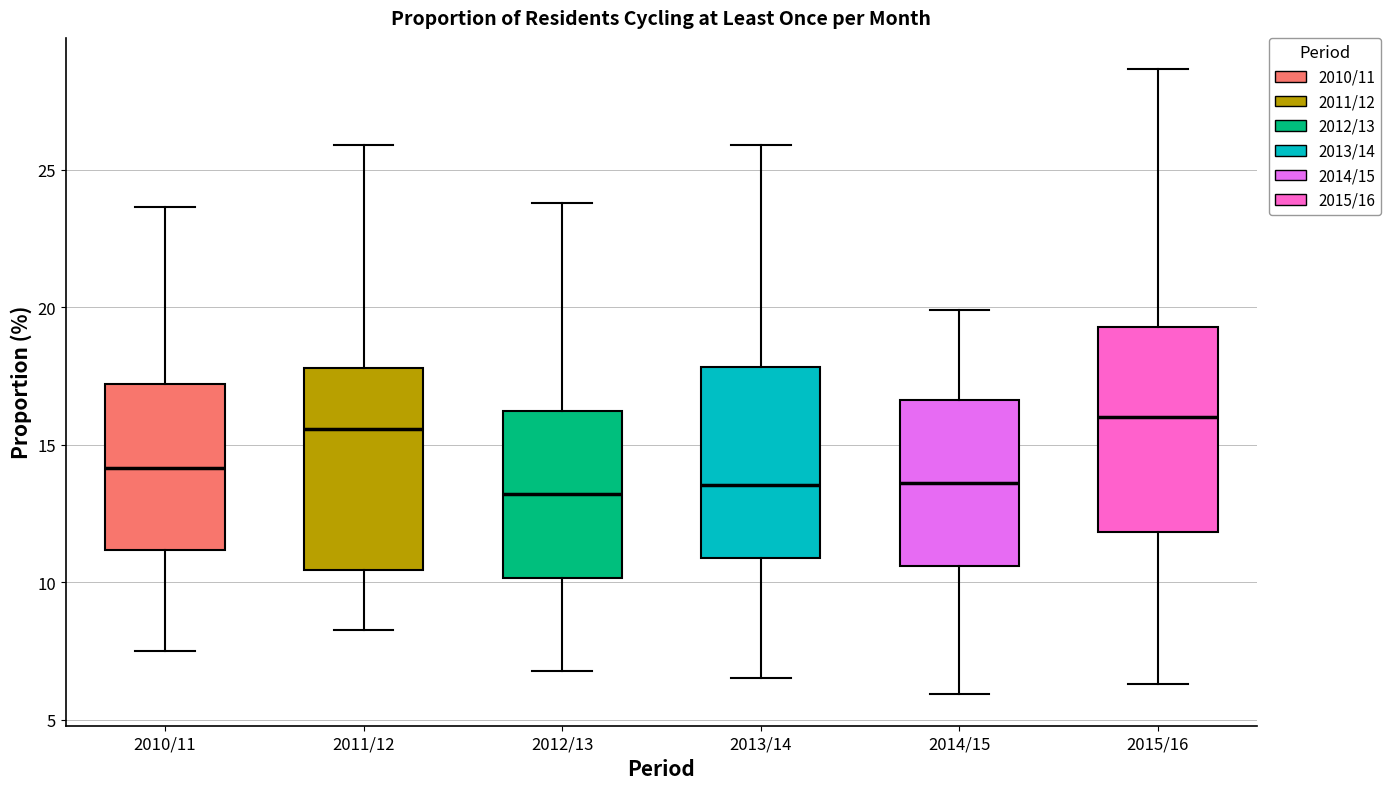

Reading left to right, transcribe this box plot: for each box, give where its median line is, the range the box spans, and where its two whiskers end, as read against the y-axis. The values are not printed on the chart, so give them approximately, as read against the axis.

2010/11: median 14.0, box 11.0 to 17.0, whiskers 7.5 to 23.5
2011/12: median 15.5, box 10.5 to 18.0, whiskers 8.5 to 26.0
2012/13: median 13.0, box 10.0 to 16.0, whiskers 7.0 to 24.0
2013/14: median 13.5, box 11.0 to 18.0, whiskers 6.5 to 26.0
2014/15: median 13.5, box 10.5 to 16.5, whiskers 6.0 to 20.0
2015/16: median 16.0, box 12.0 to 19.5, whiskers 6.5 to 28.5